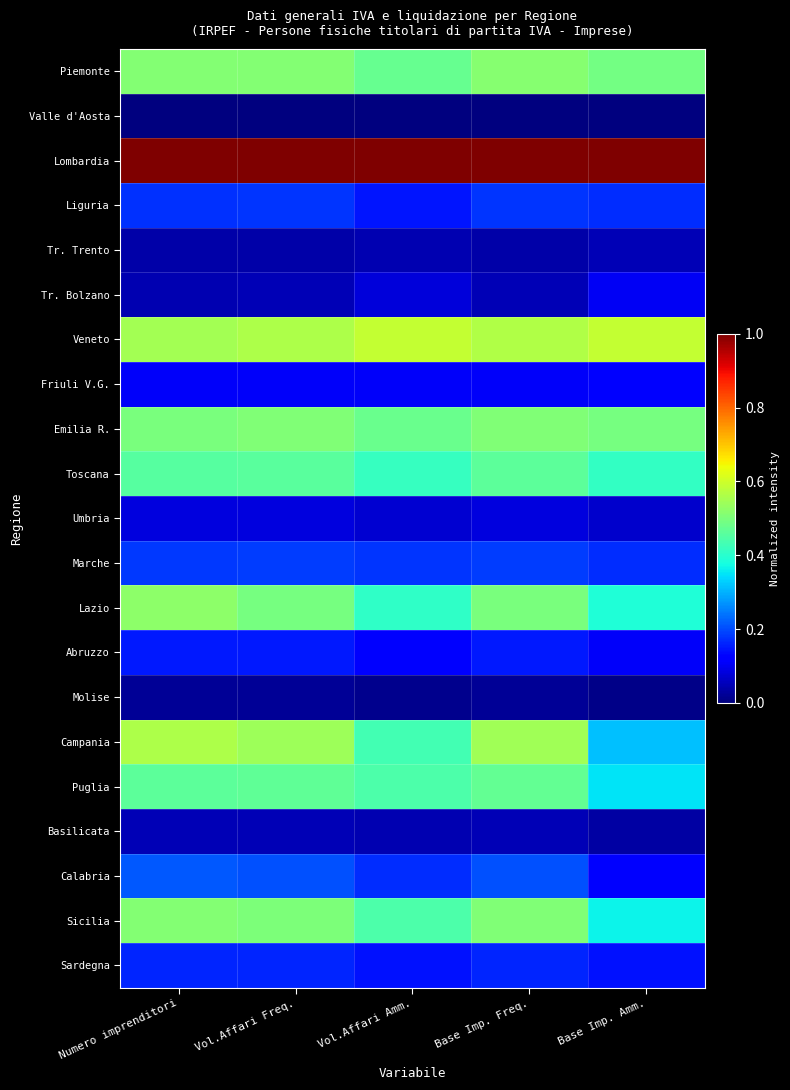

At how many categories does at least one series exceed 0?

5